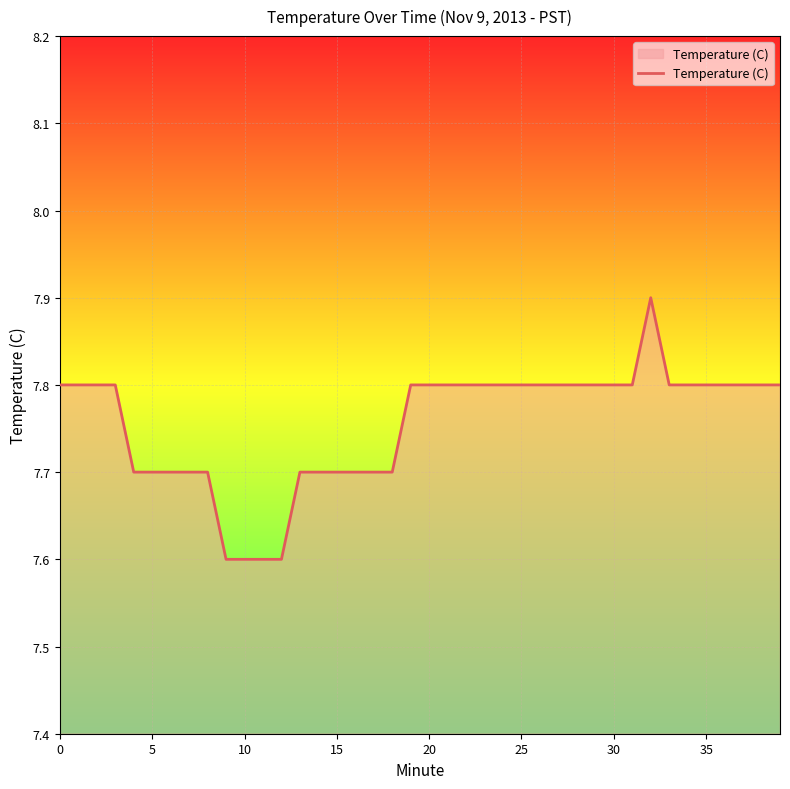

What is the minimum value shown in the chart?

7.6